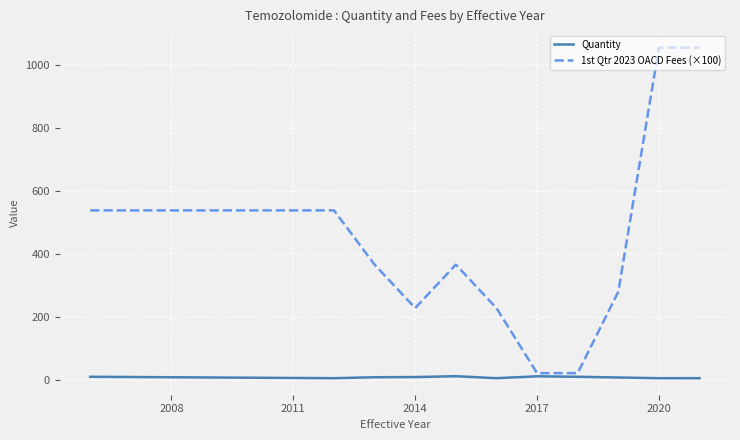

Rank the series by their maximum value, from highest to lowest.

1st Qtr 2023 OACD Fees (×100), Quantity